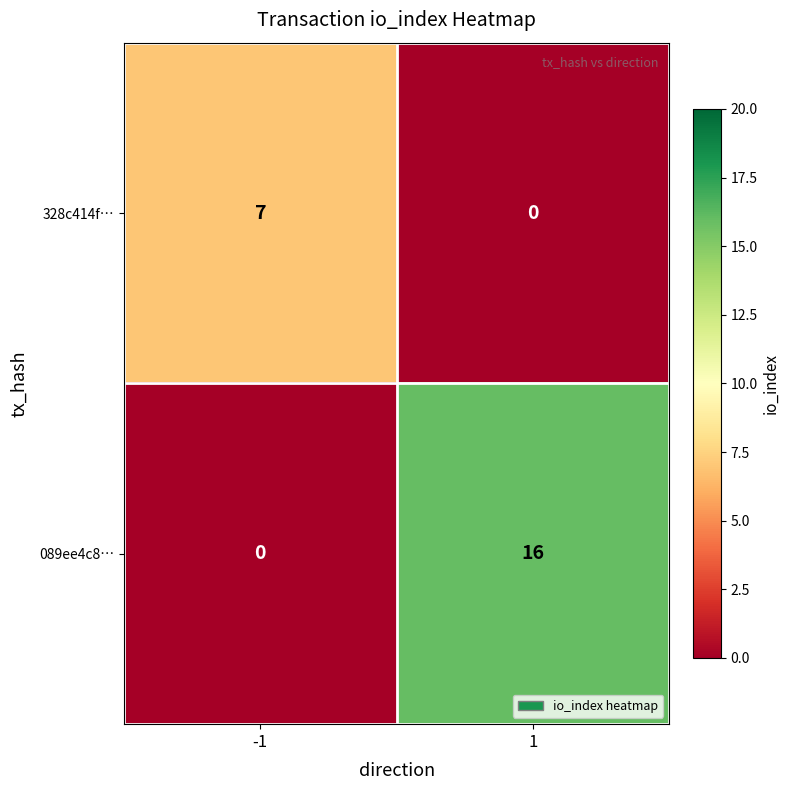

Reading left to right, what are all the values shown in this chart?

328c414f…: -1=7	1=0
089ee4c8…: -1=0	1=16